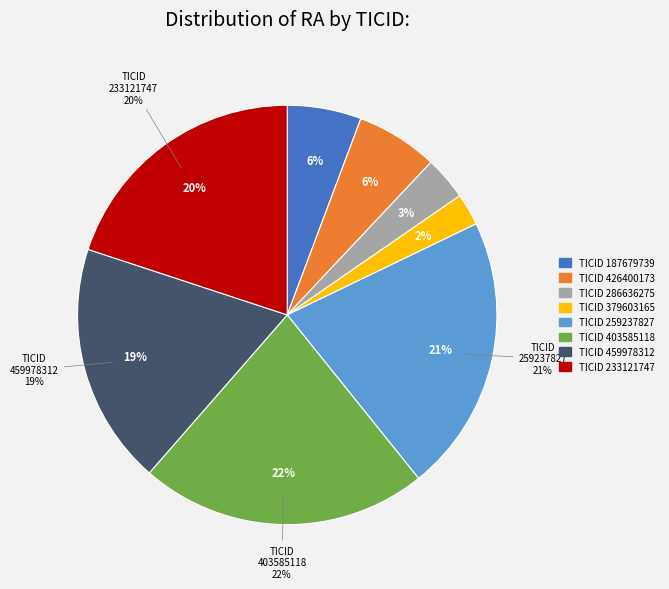

To the nearest percent, what percentage of the pie is 459978312?

19%